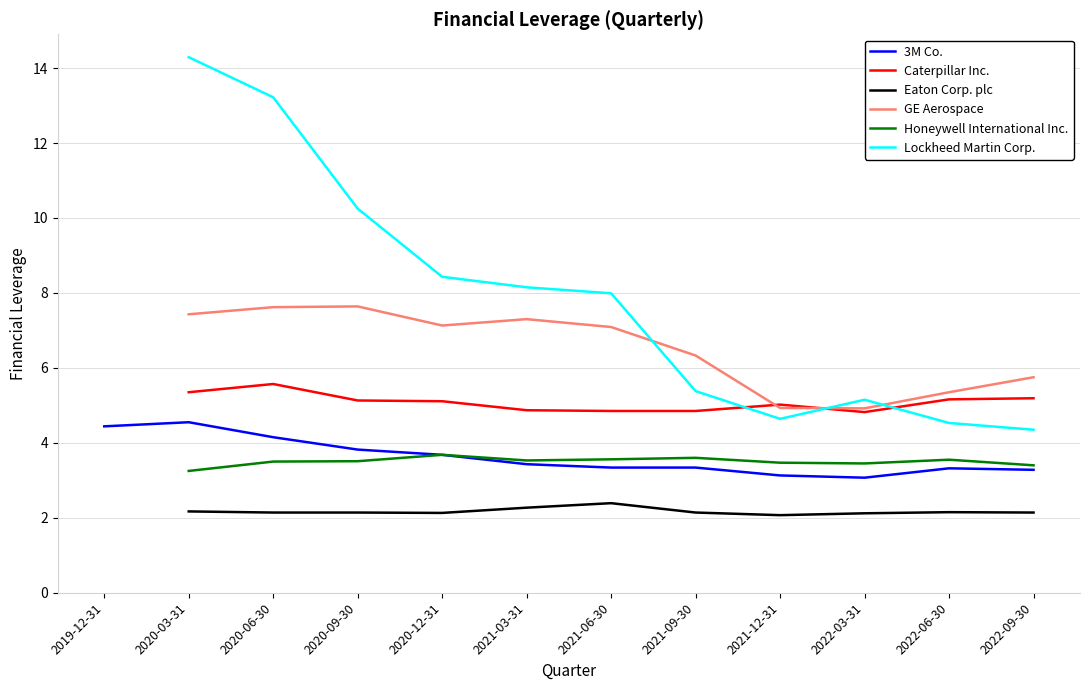

Does the chart display data point markers on the line(s)?

No